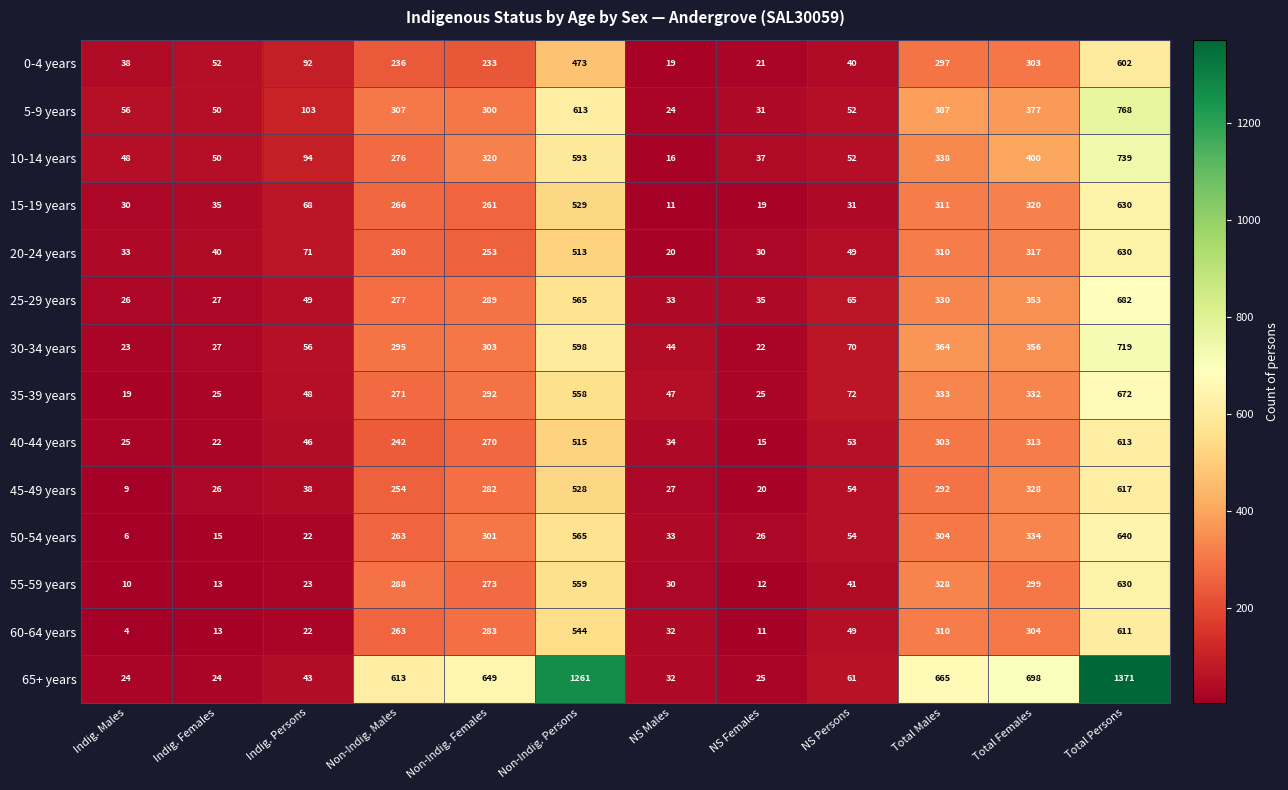

What is the smallest value displayed?

4